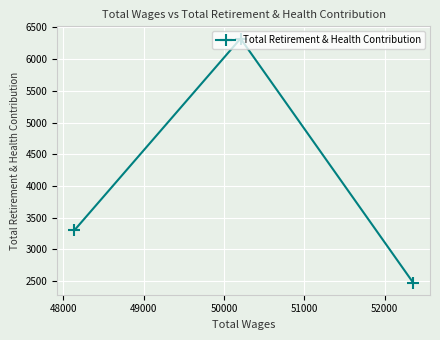

What is the greatest value displayed?

6323